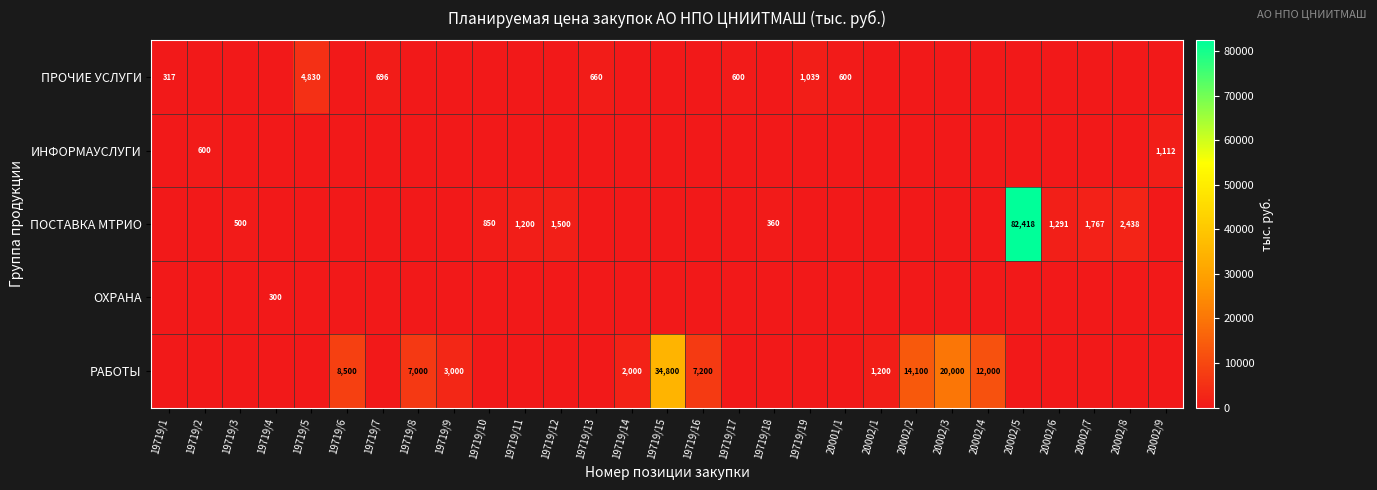

Which series has the widest spread of values?

ПОСТАВКА МТРИО